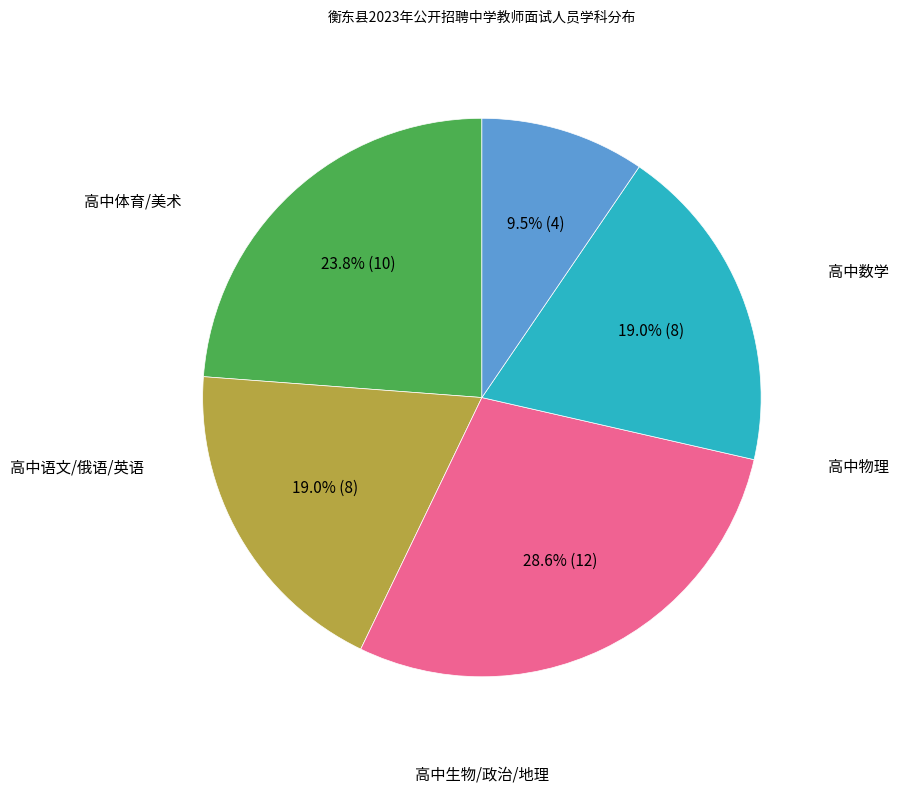

Is there a majority slice in this chart?

No